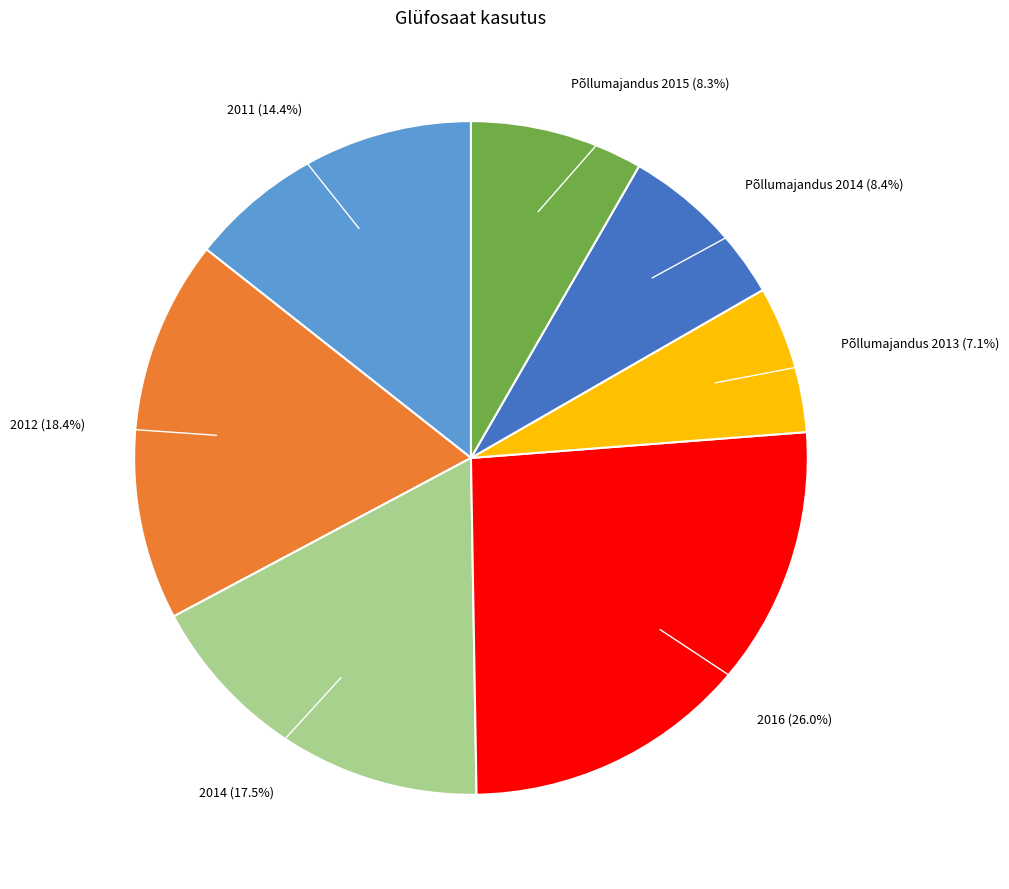

Is there a majority slice in this chart?

No